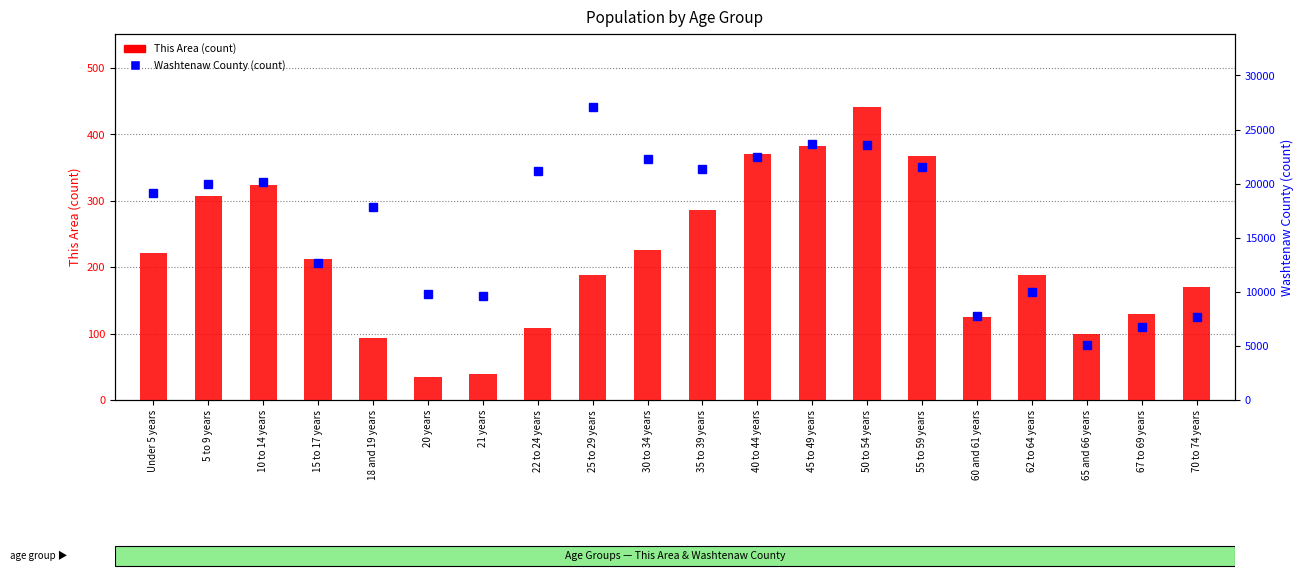

What is the difference between the highest and lowest values at 67 to 69 years?

6591